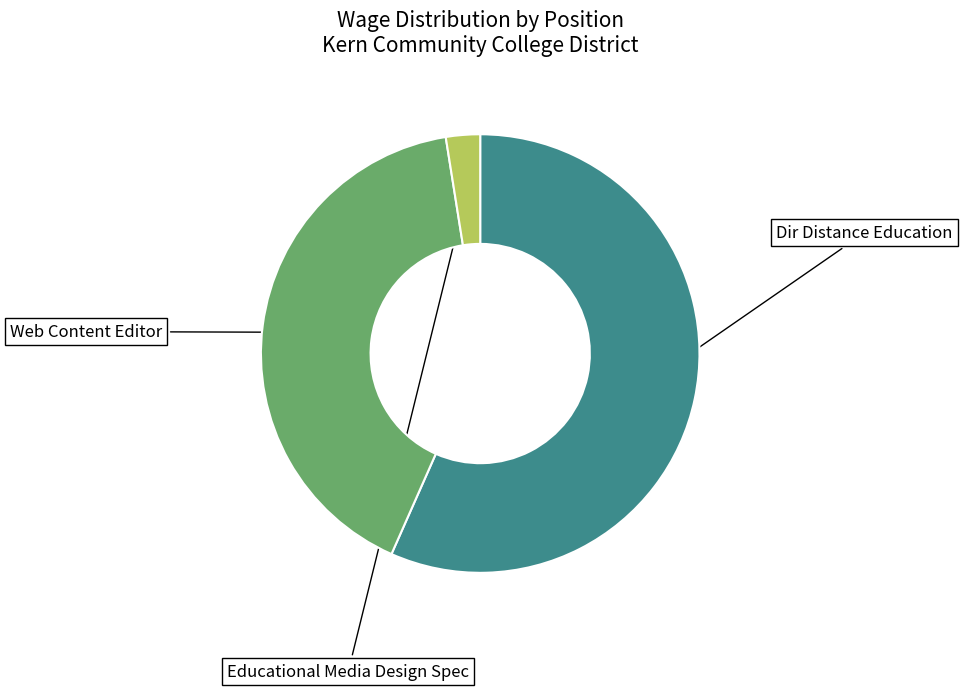

To the nearest percent, what is the difference between the Educational Media Design Spec and Dir Distance Education slice percentages?

54%